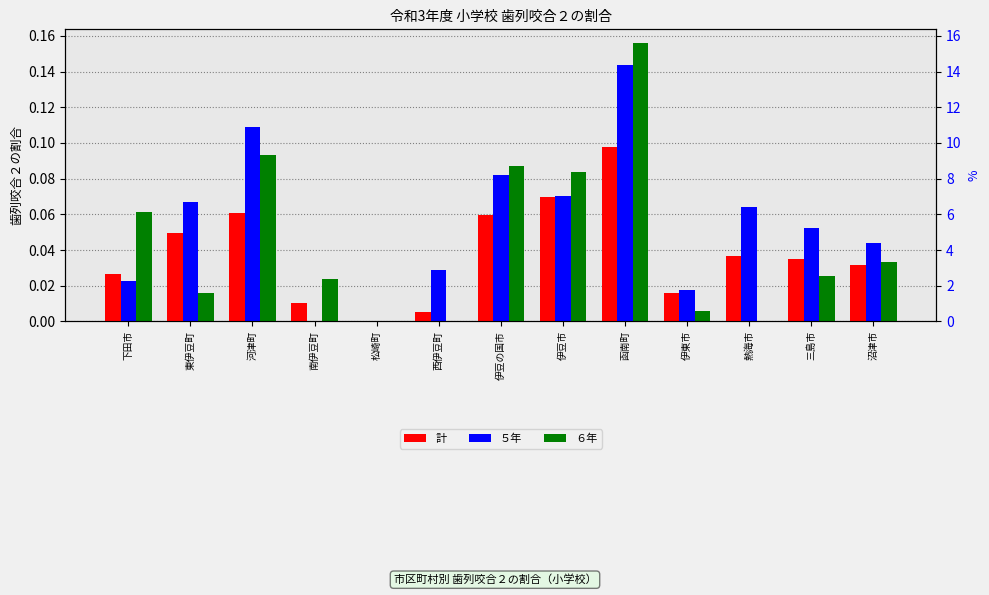

Is the value of ５年 at 伊豆の国市 greater than the value of ６年 at 沼津市?

Yes